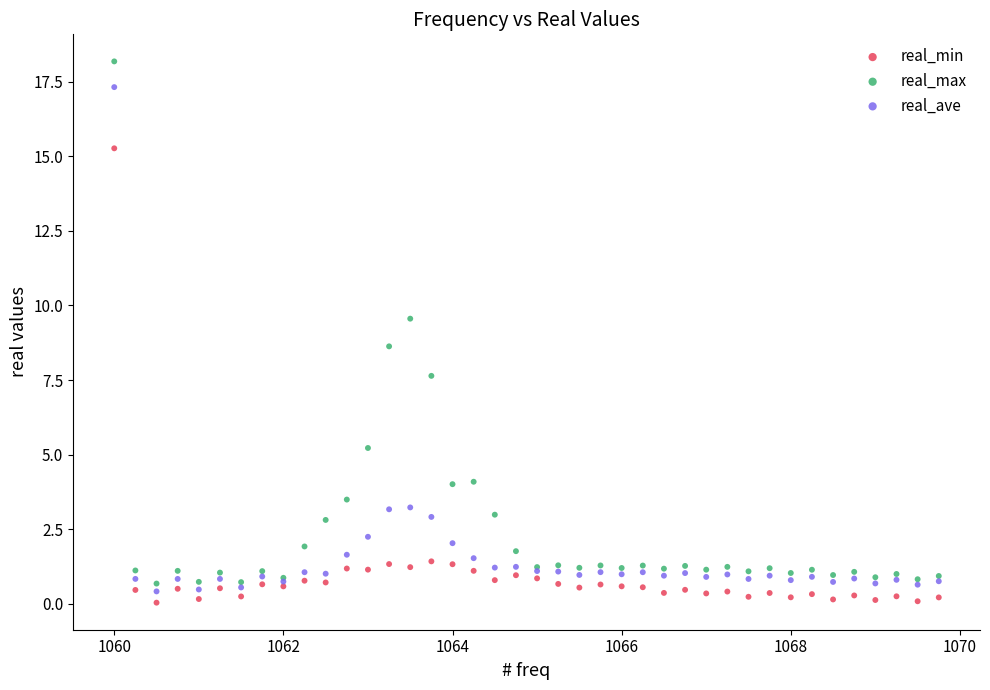

Which series has the largest Y range (max minus min)?

real_max